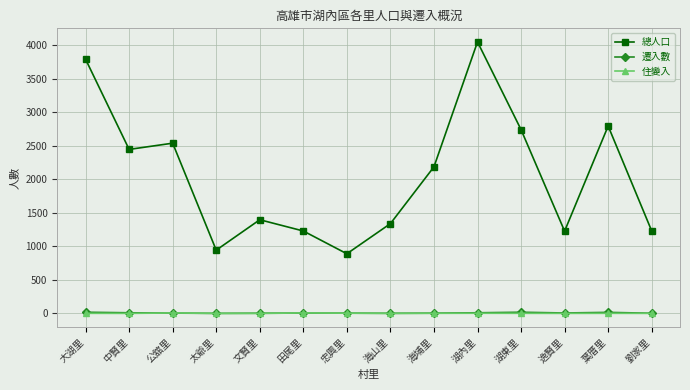

Does the chart have visible grid lines?

Yes